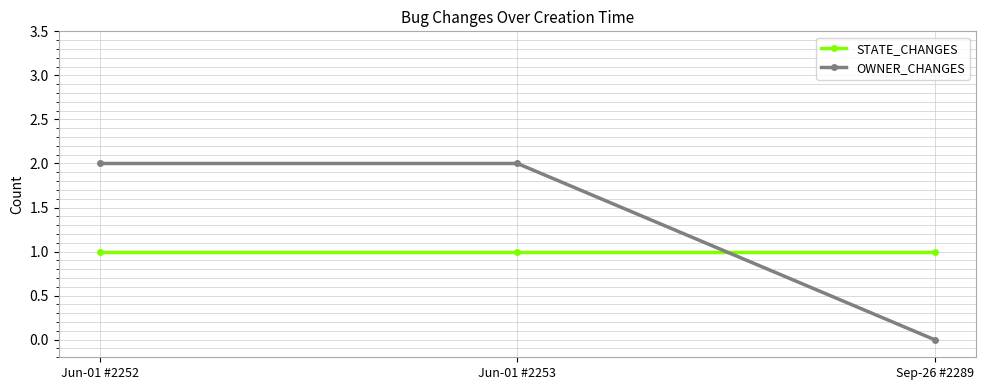

List the series in order of their overall mean, highest first.

OWNER_CHANGES, STATE_CHANGES